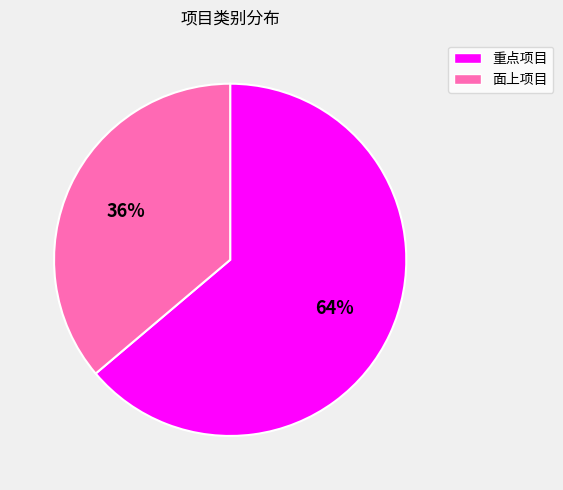

The 重点项目 slice represents 64% of the pie. True or false?

True